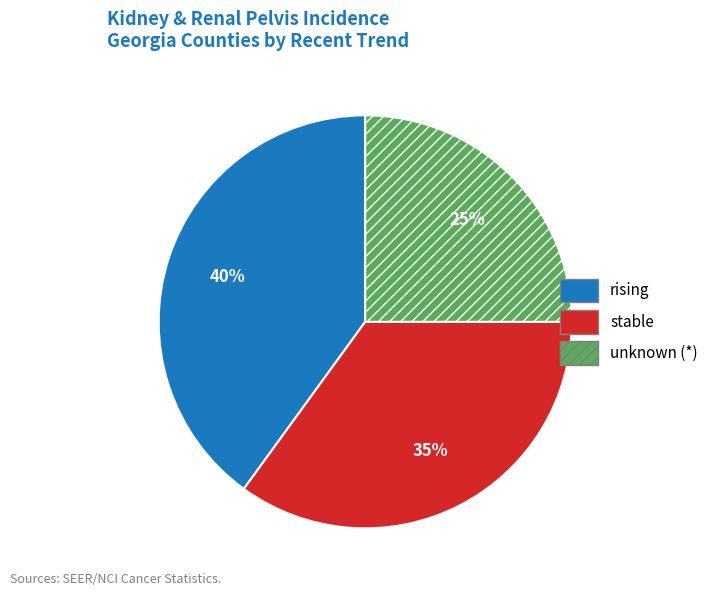

Is there a majority slice in this chart?

No